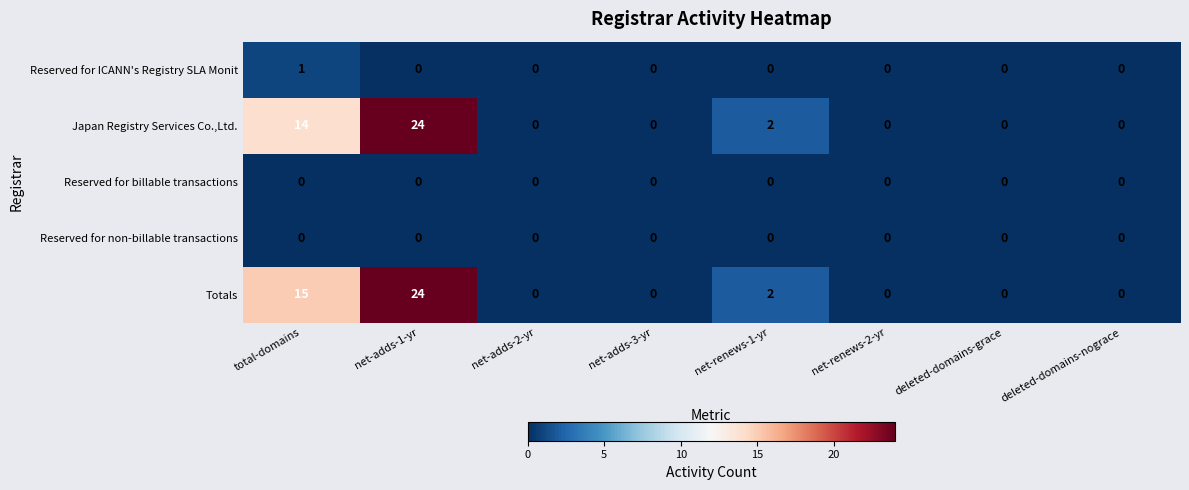

Count the number of categories in the chart.

8